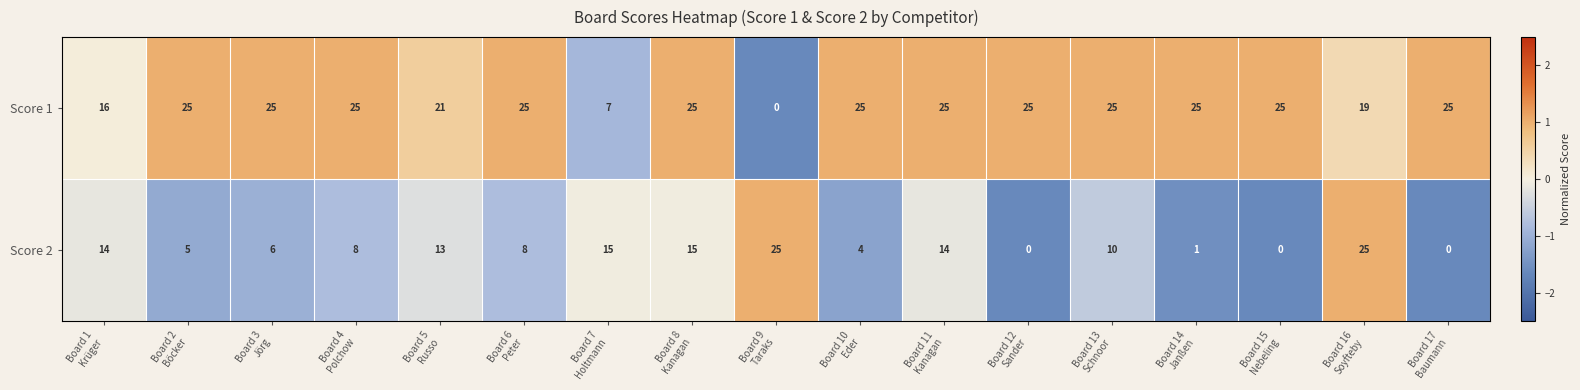

Count the number of data series in this chart.

2